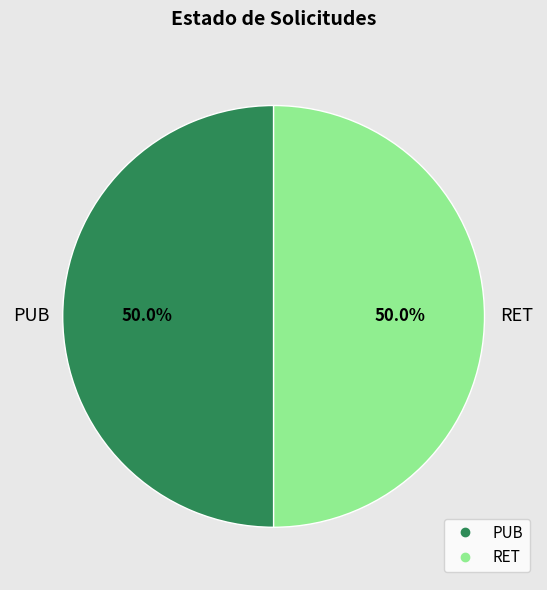

How much of the chart is everything except RET?

50.0%